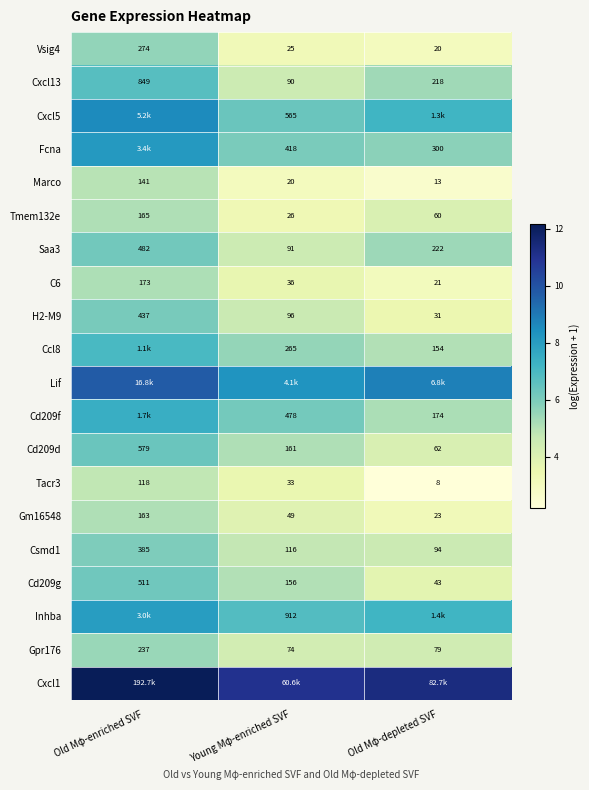

Which has a higher value, Old Mφ-depleted SVF or Old Mφ-enriched SVF?

Old Mφ-enriched SVF